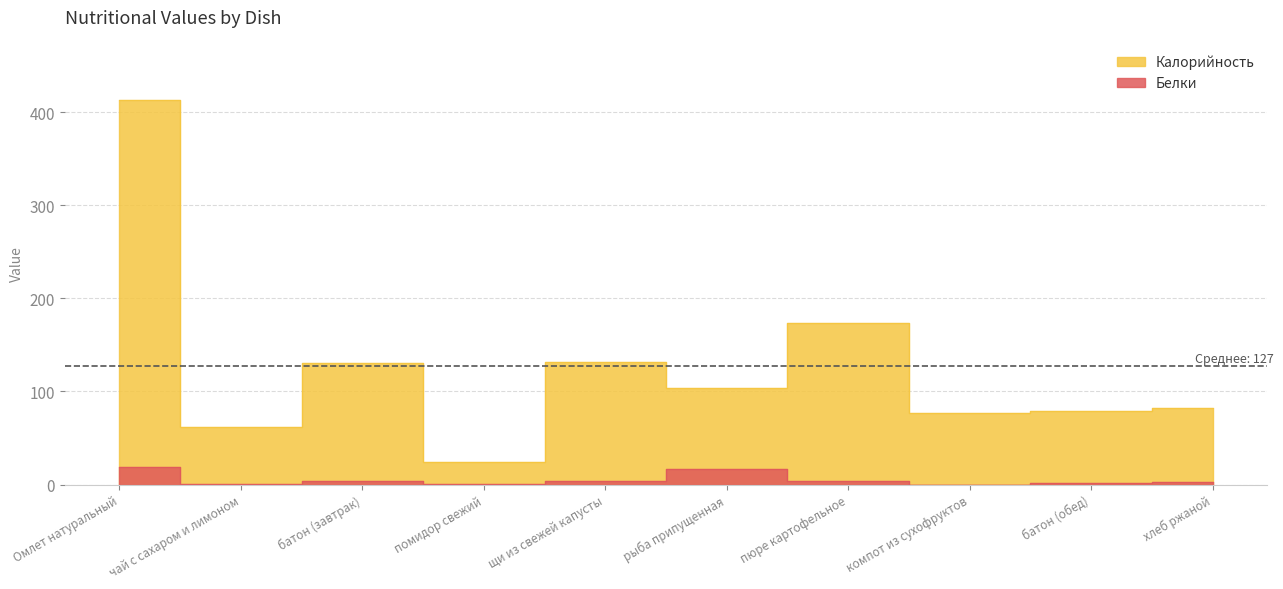

What is the value of the Калорийность point at the 5th from the left?

132.0